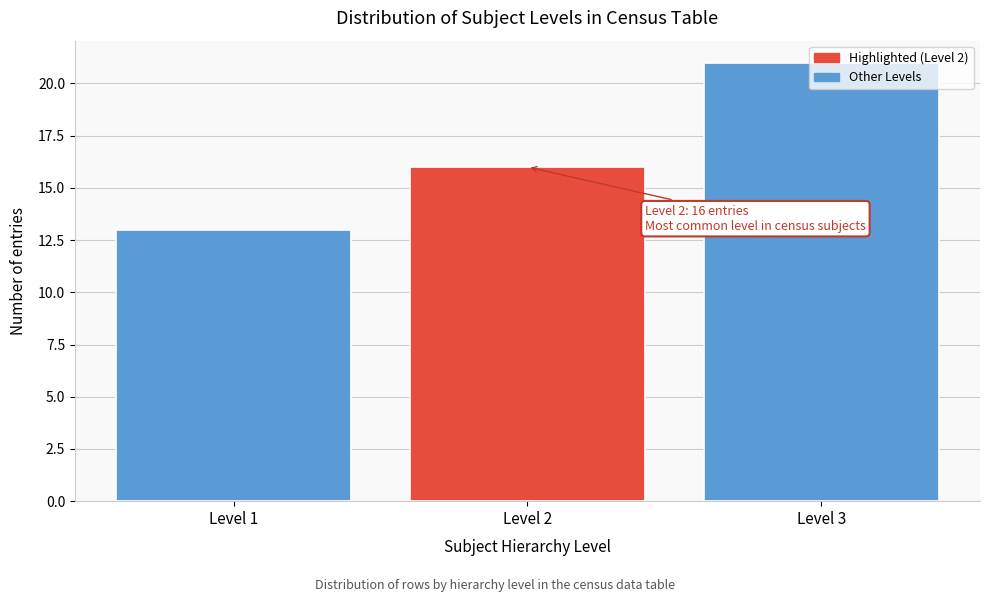

What is the approximate value at Level 1?

13